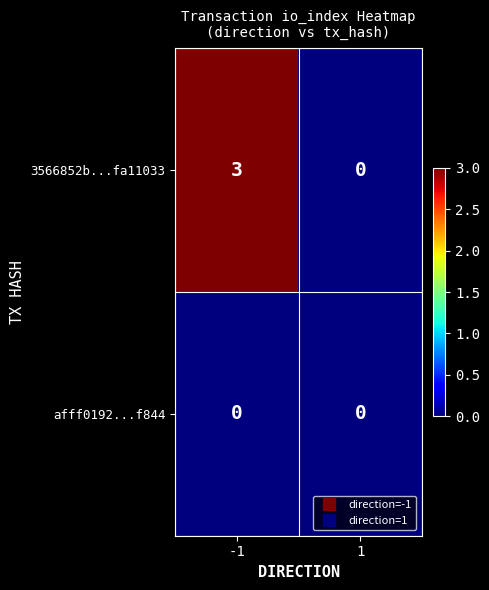

List the series in order of their peak value, highest first.

3566852b...fa11033, afff0192...f844